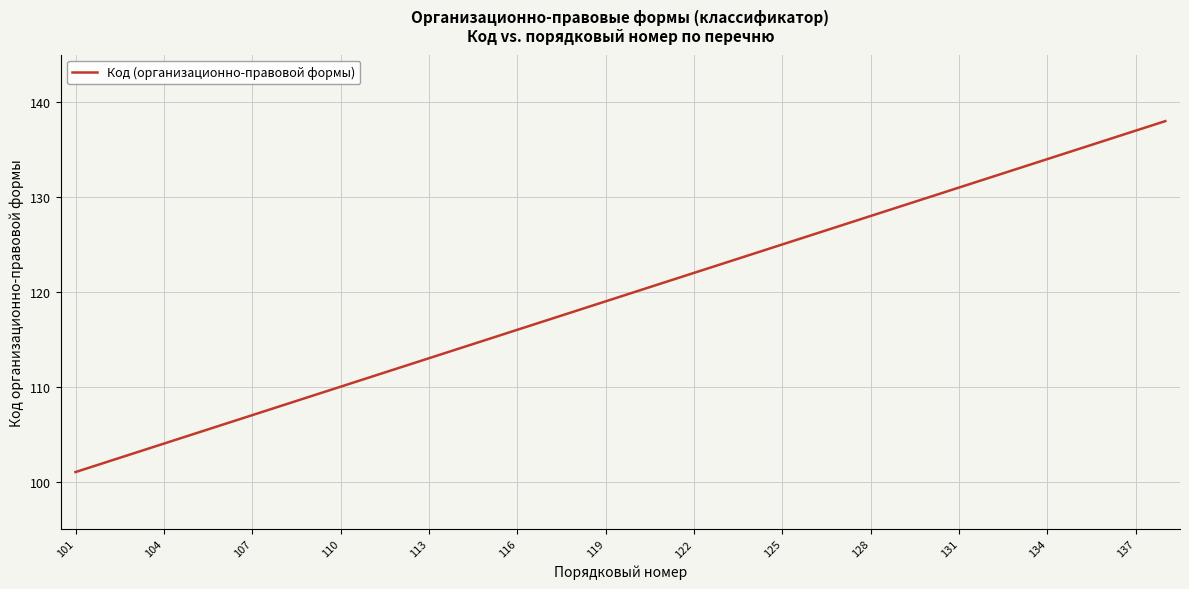

What is the difference between the maximum and minimum values?

37